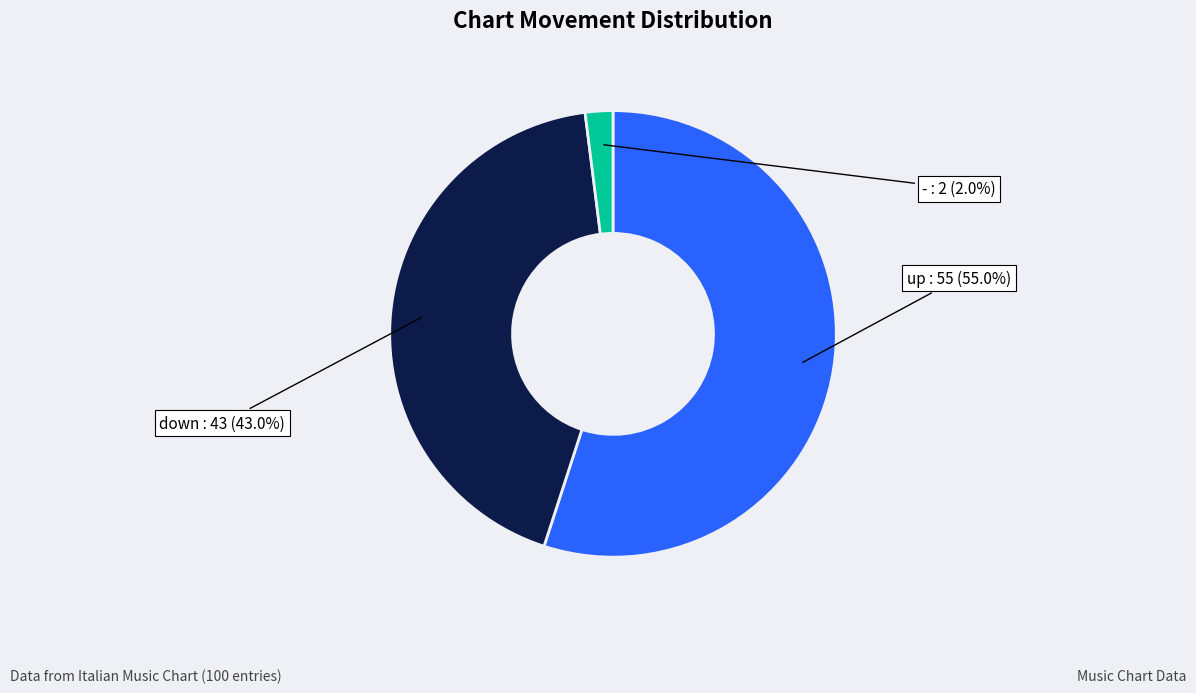

The down slice represents 43% of the pie. True or false?

True